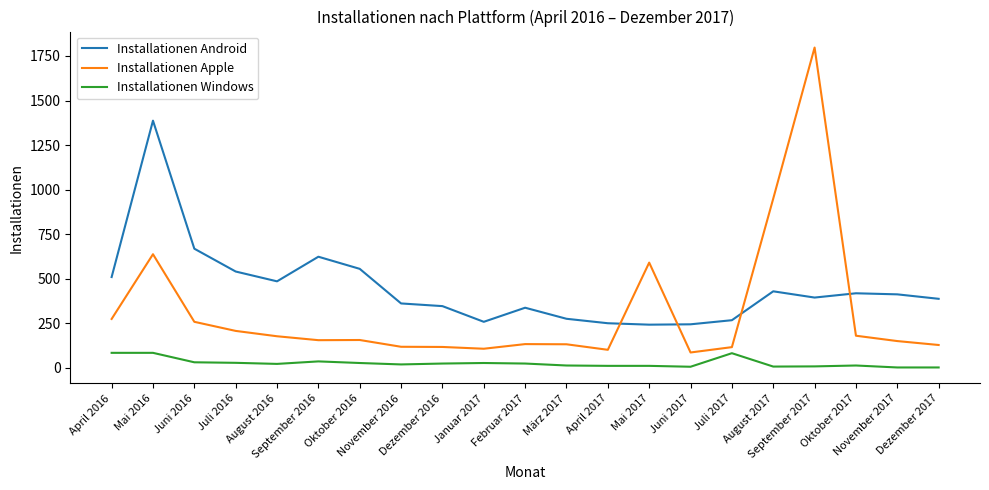

Which series ends up on top after the final intersection of Installationen Android and Installationen Apple?

Installationen Android